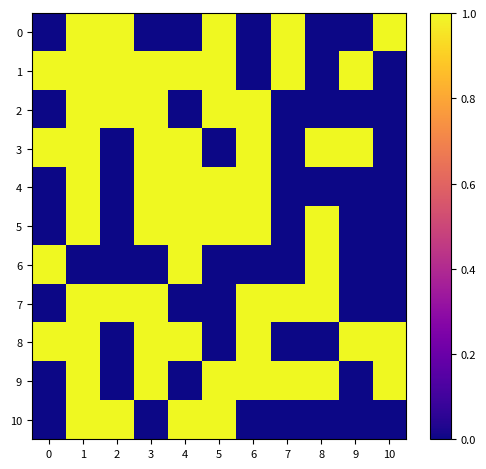

At which category is the sum across all series the highest?

1